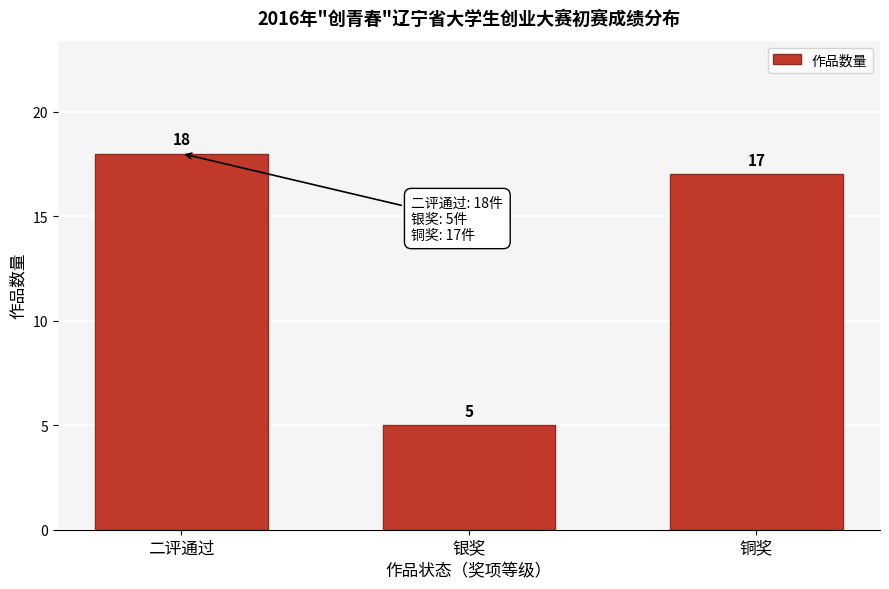

Reading left to right, transcribe all the data shown in this chart.

18	5	17